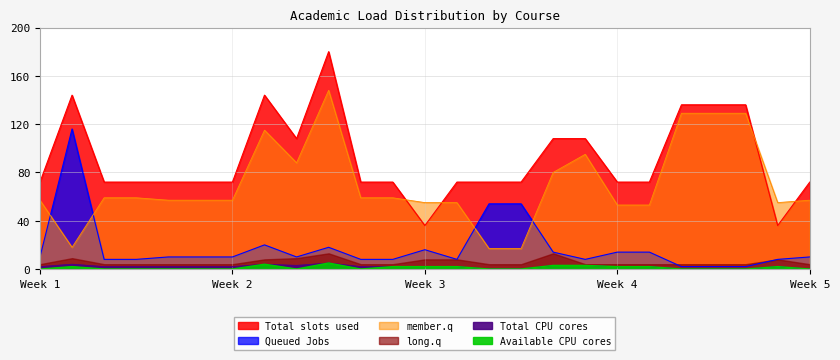

How many times do Queued Jobs and member.q cross each other?

4